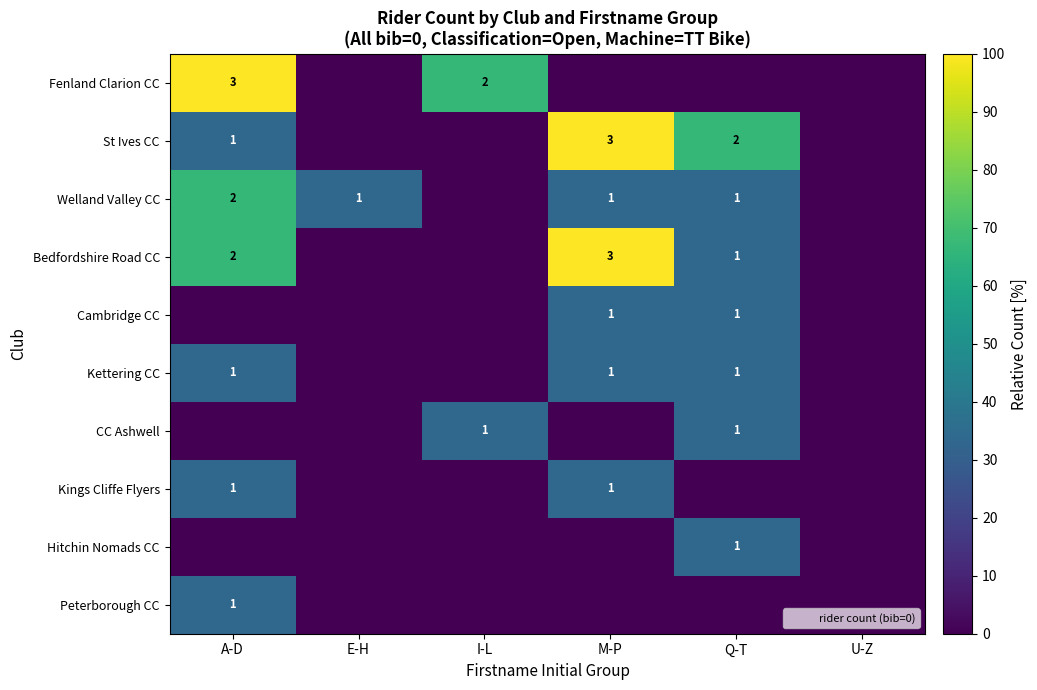

Which has a higher value, A-D or U-Z?

A-D